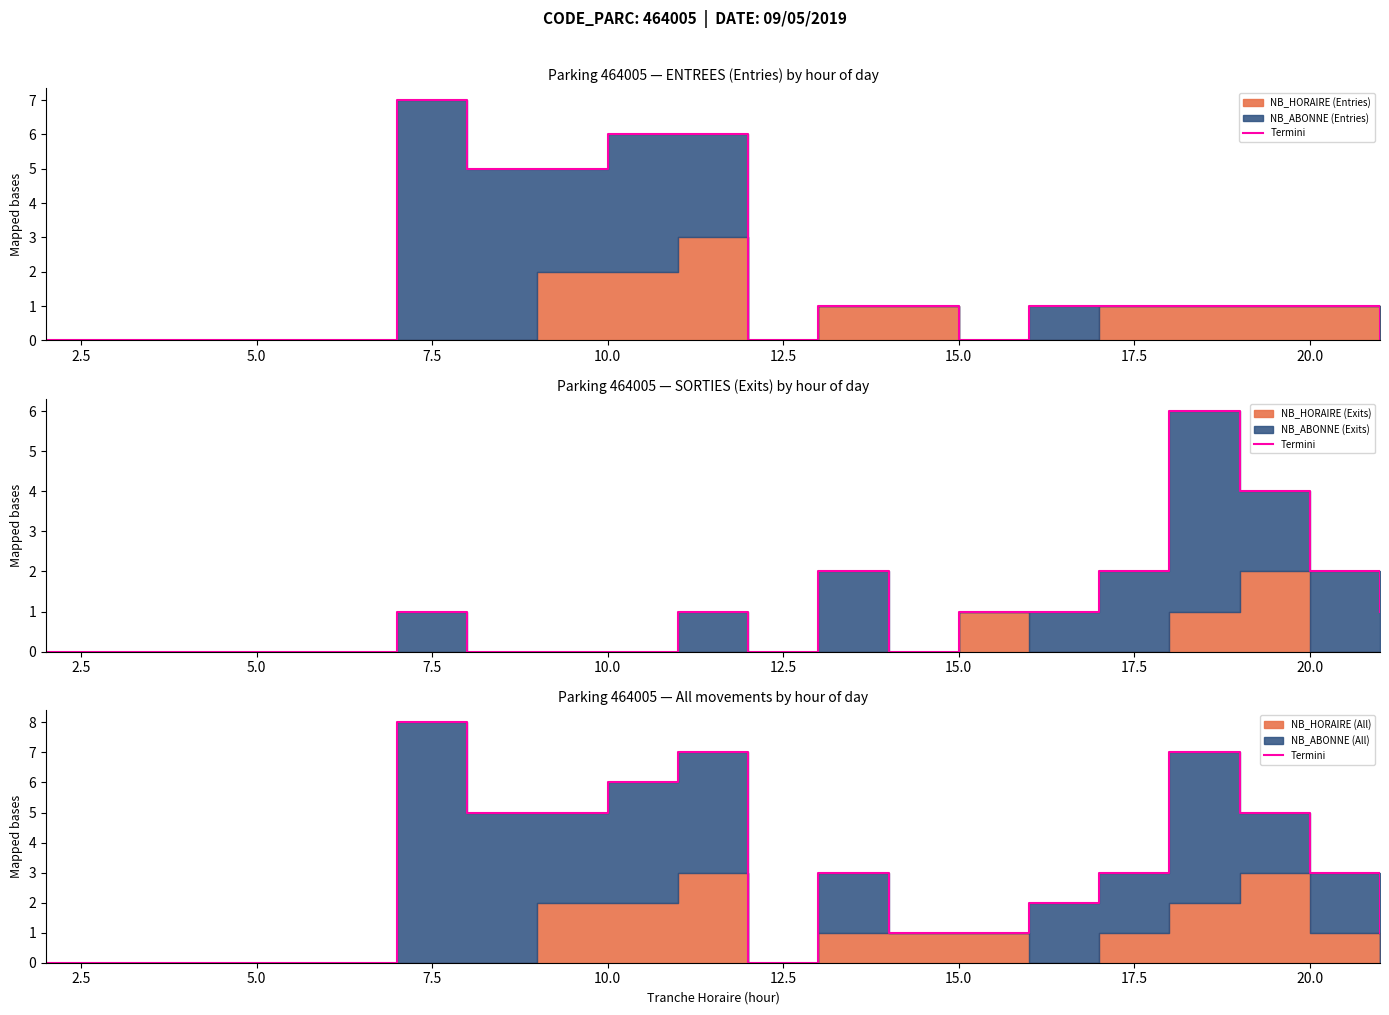

The value at 15.0 is 8. True or false?

False